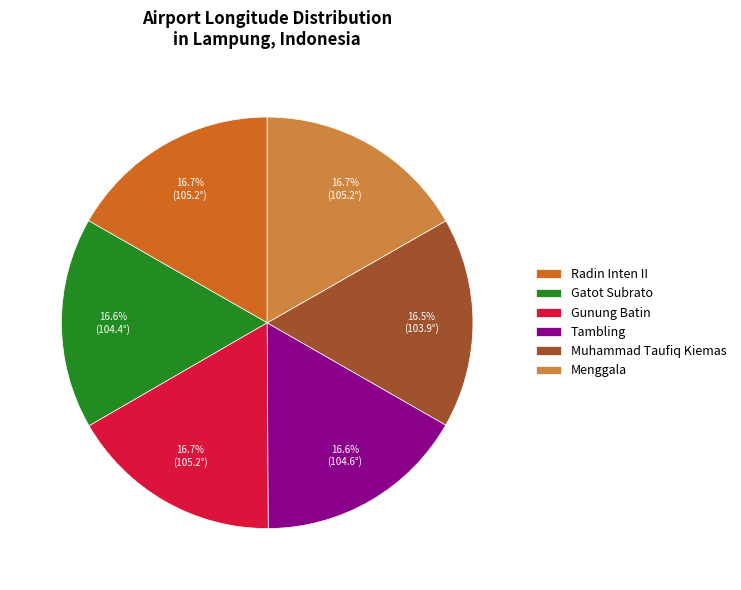

Combined, what portion of the pie is Menggala and Tambling?

33.4%